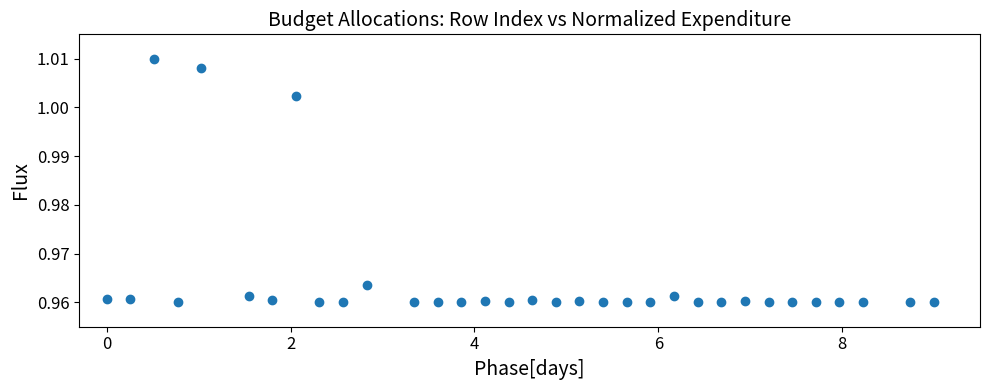

What is the range of X values (max minus min)?

9.0